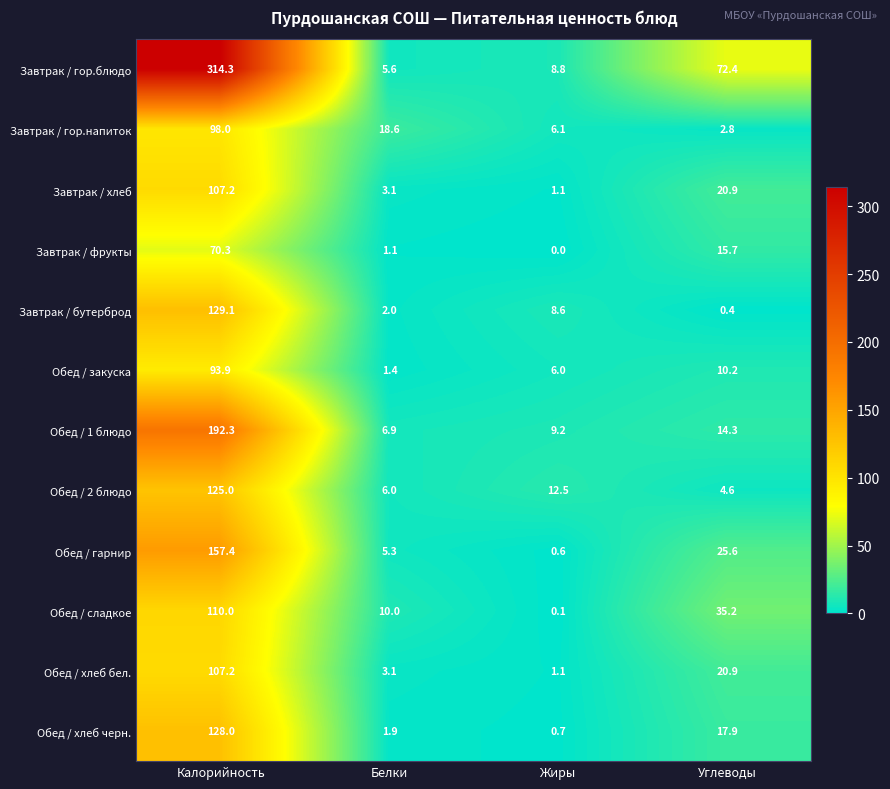

The Обед / хлеб черн. series shows 128.0 at Калорийность. True or false?

True